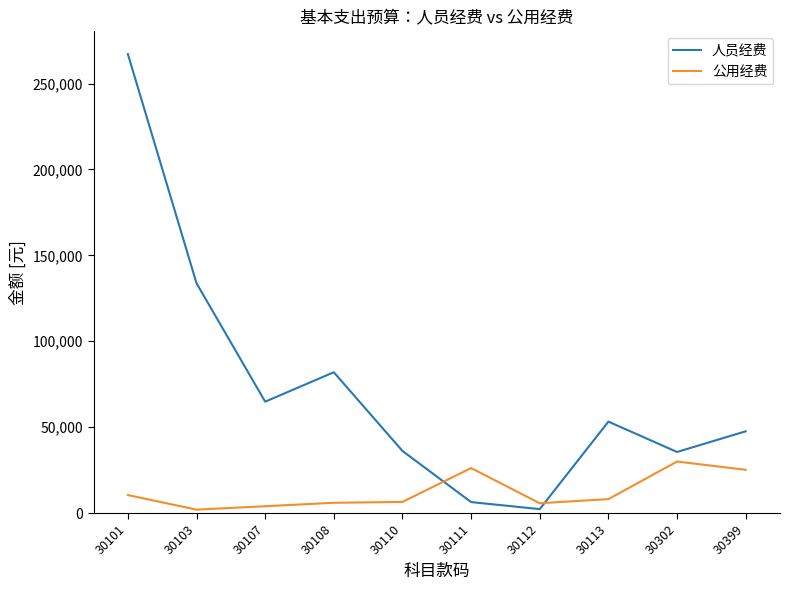

The value of 人员经费 at 30111 is 6408.0. True or false?

True